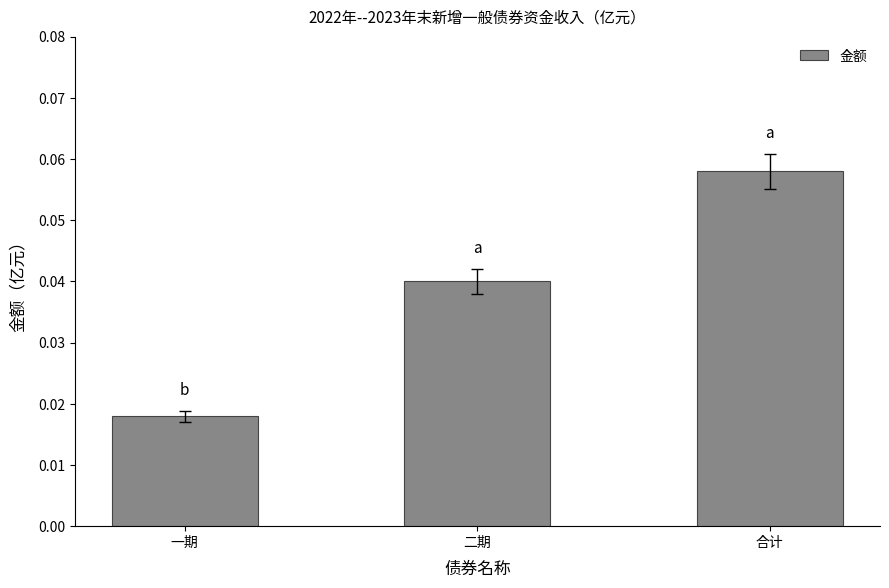

At which category does the chart reach its minimum across all series?

一期